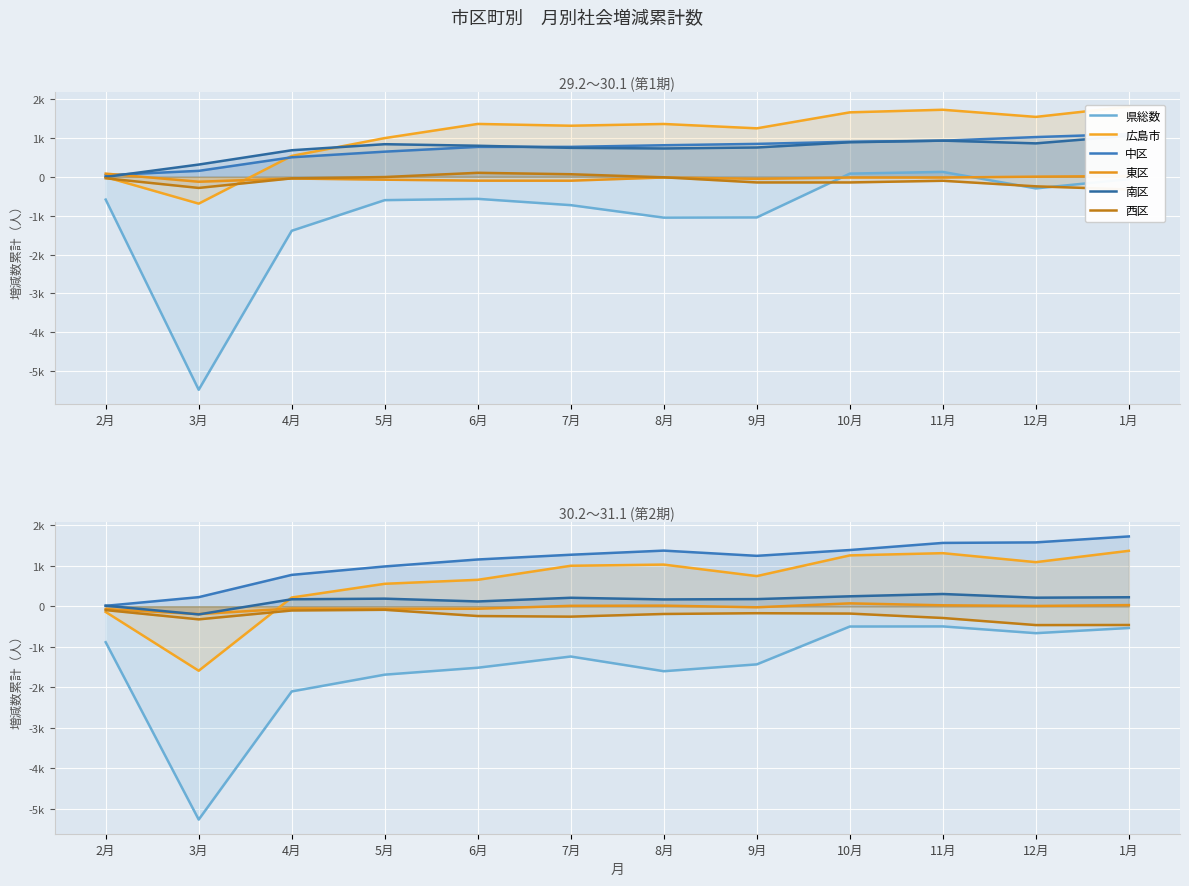

Which series has the widest spread of values?

県総数